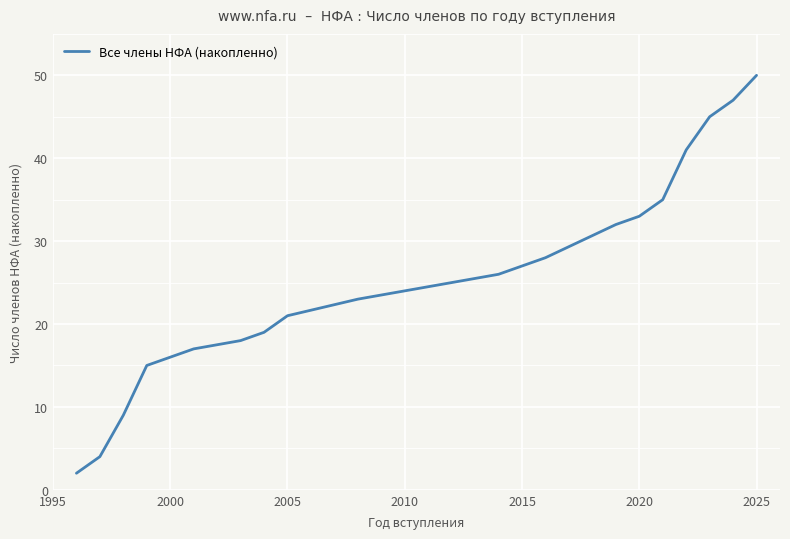

What is the minimum value shown in the chart?

2